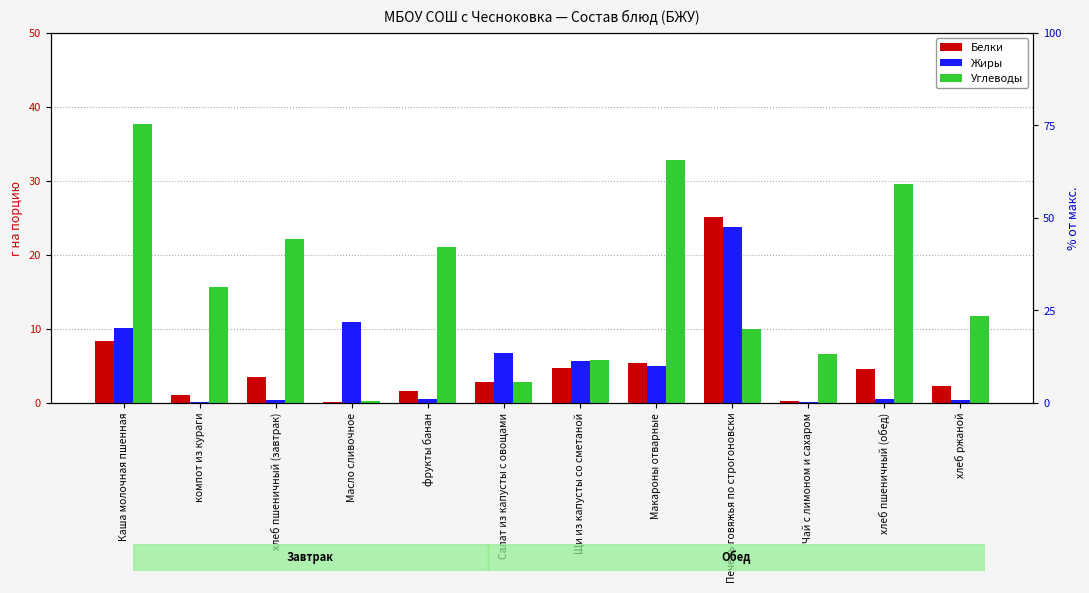

What is the label of the 4th bar from the left?

Масло сливочное